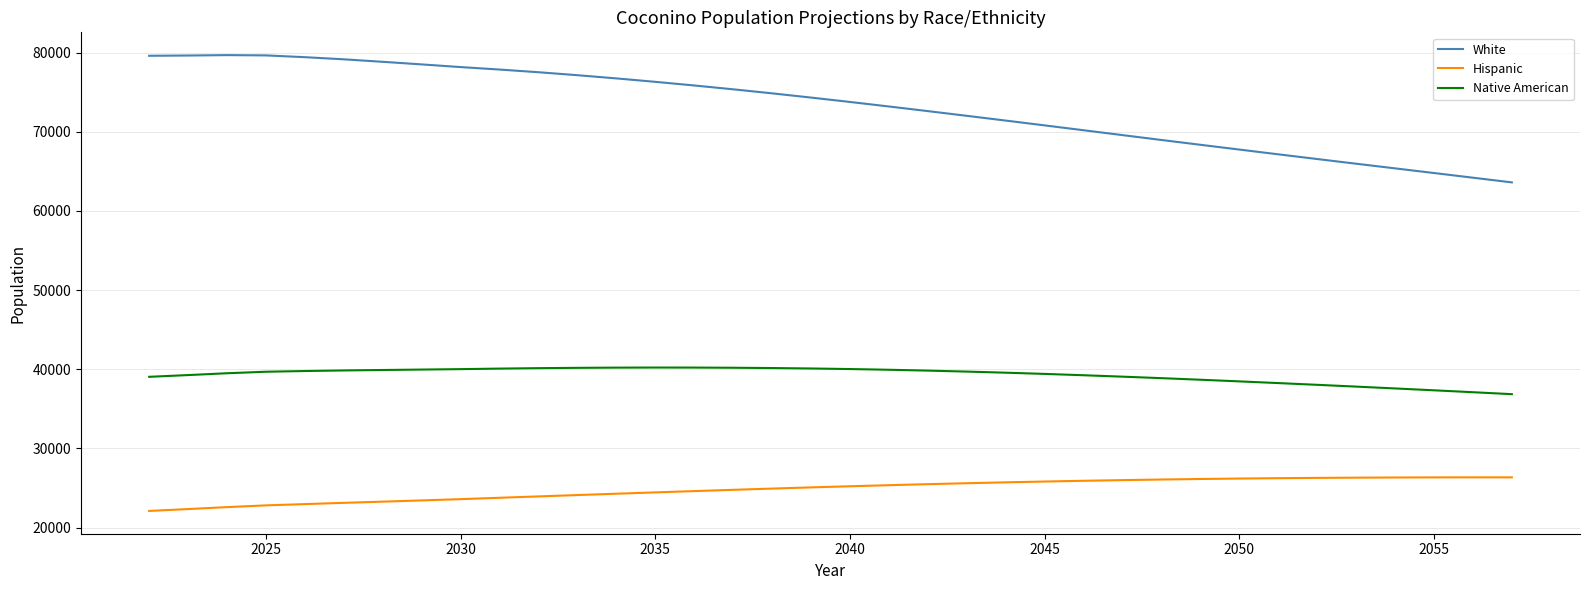

What is the difference between the maximum and minimum values in the Hispanic series?

4243.3